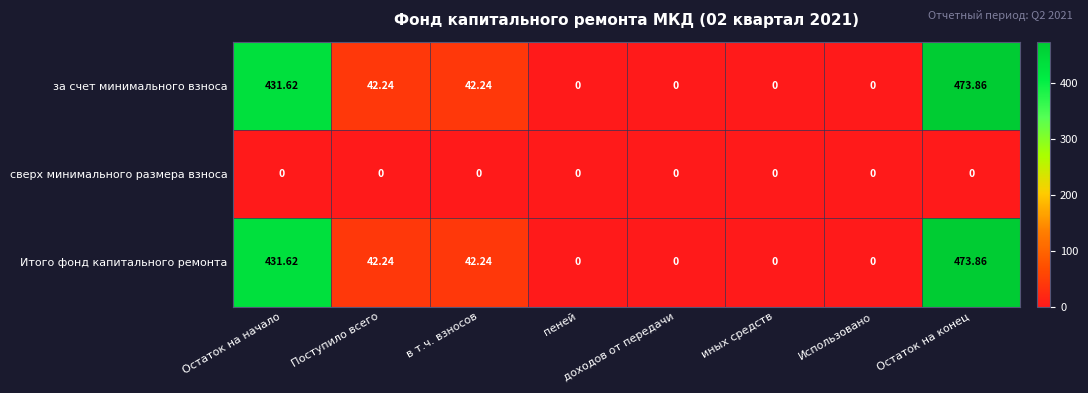

At which category is the sum across all series the highest?

Остаток на конец